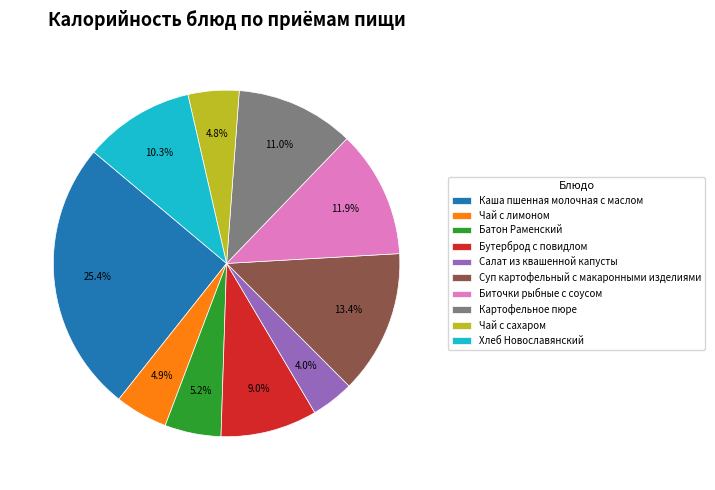

Count the number of slices in the pie.

10